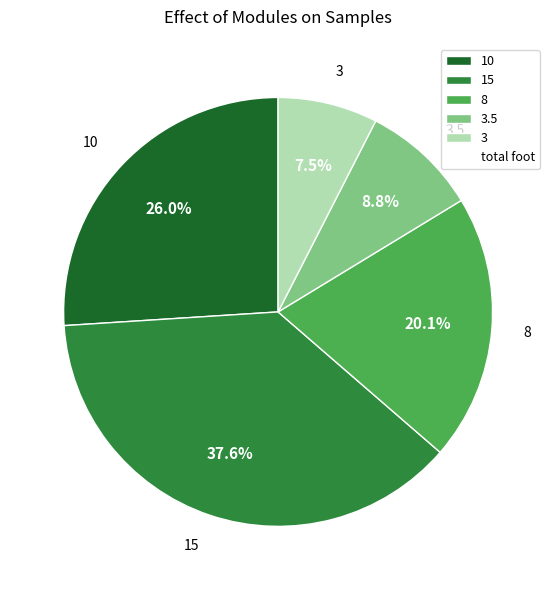

Approximately how many times larger is the value at 15 compared to 3?

5.0